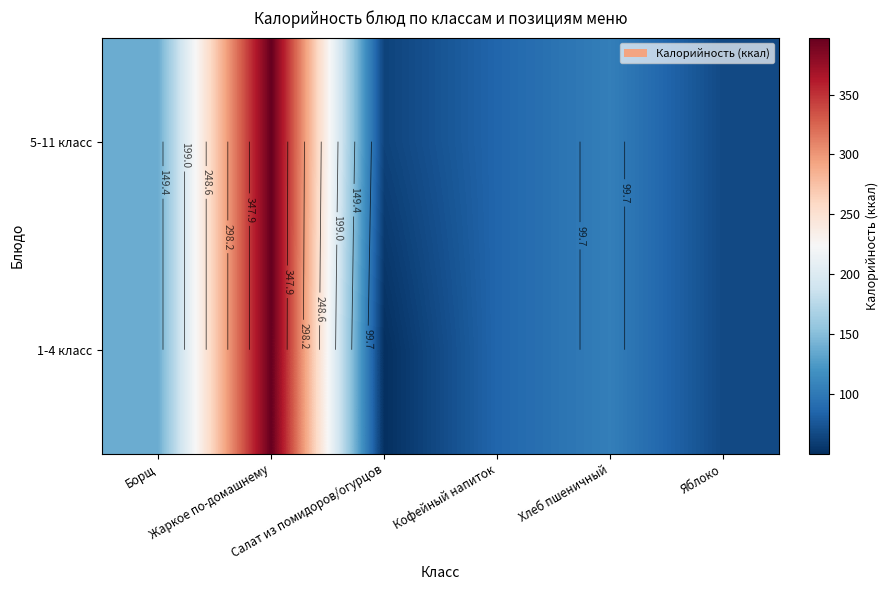

Which series has the largest range (max minus min)?

1-4 класс